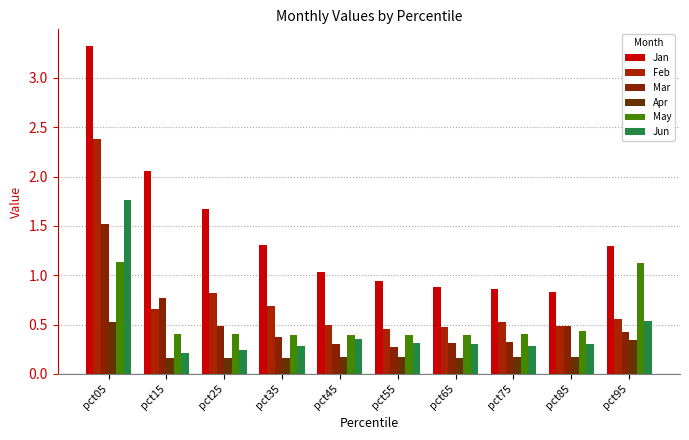

What is the value of the May bar at the 8th from the left?

0.4